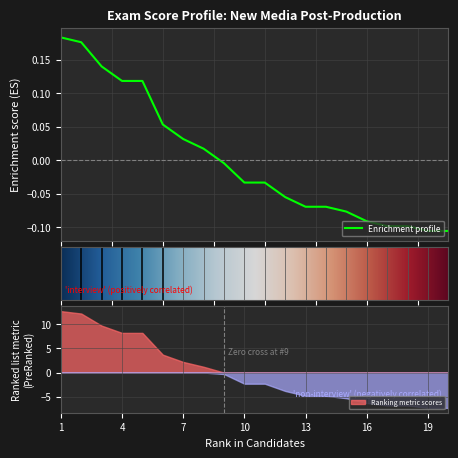

How many data points are less than 0?

12